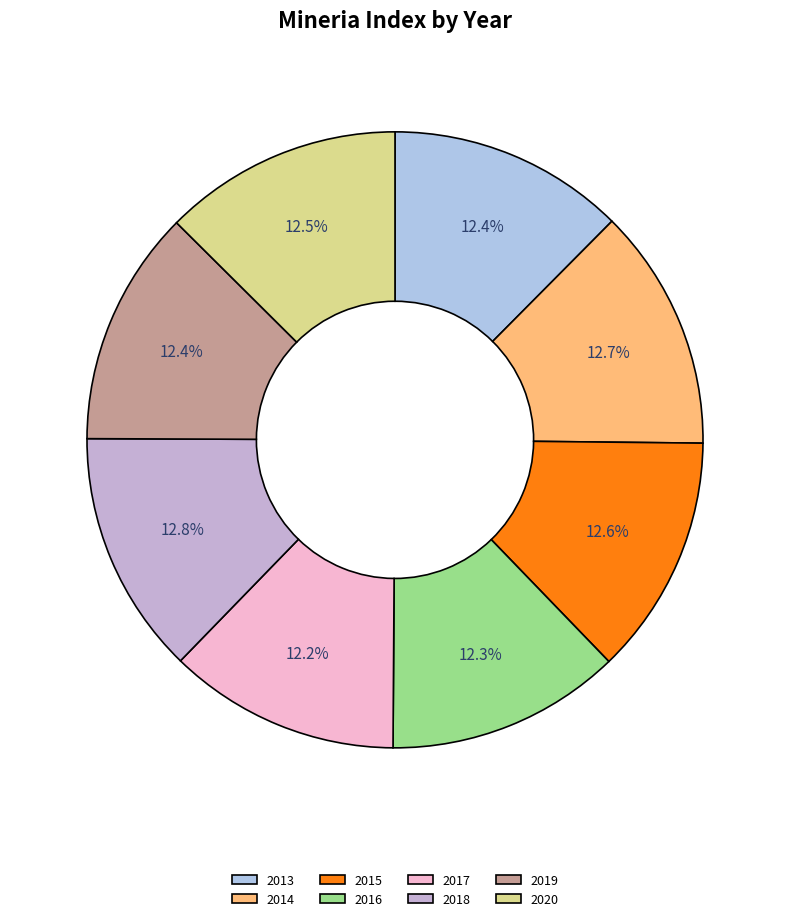

What is the change in value from 2013 to 2014?

+2.4